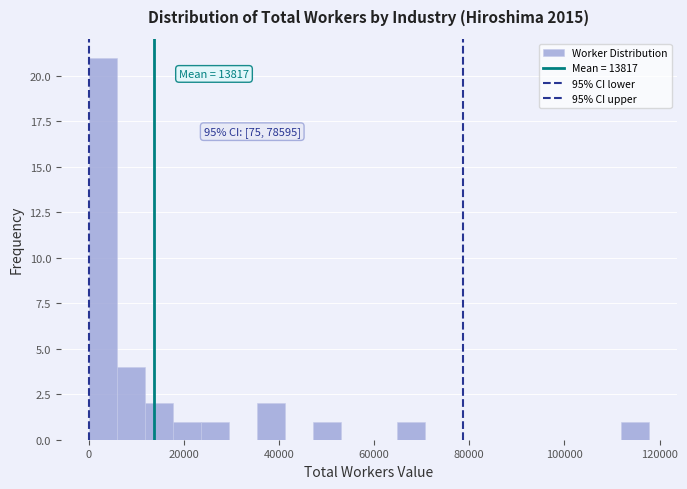

Around what value on the x-axis is the tallest bar? Give the approximate position of its centre, as read against the axis.

4000